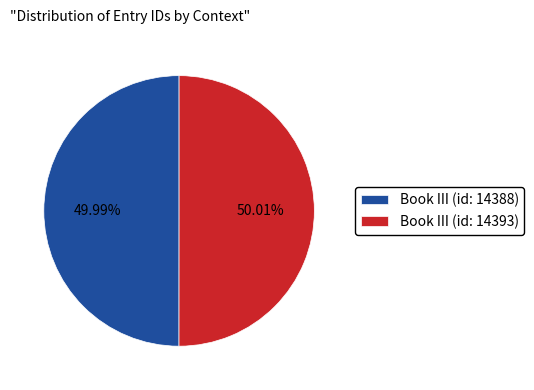

What is the ratio of the value at Book III (id: 14393) to the value at Book III (id: 14388)?

1.0